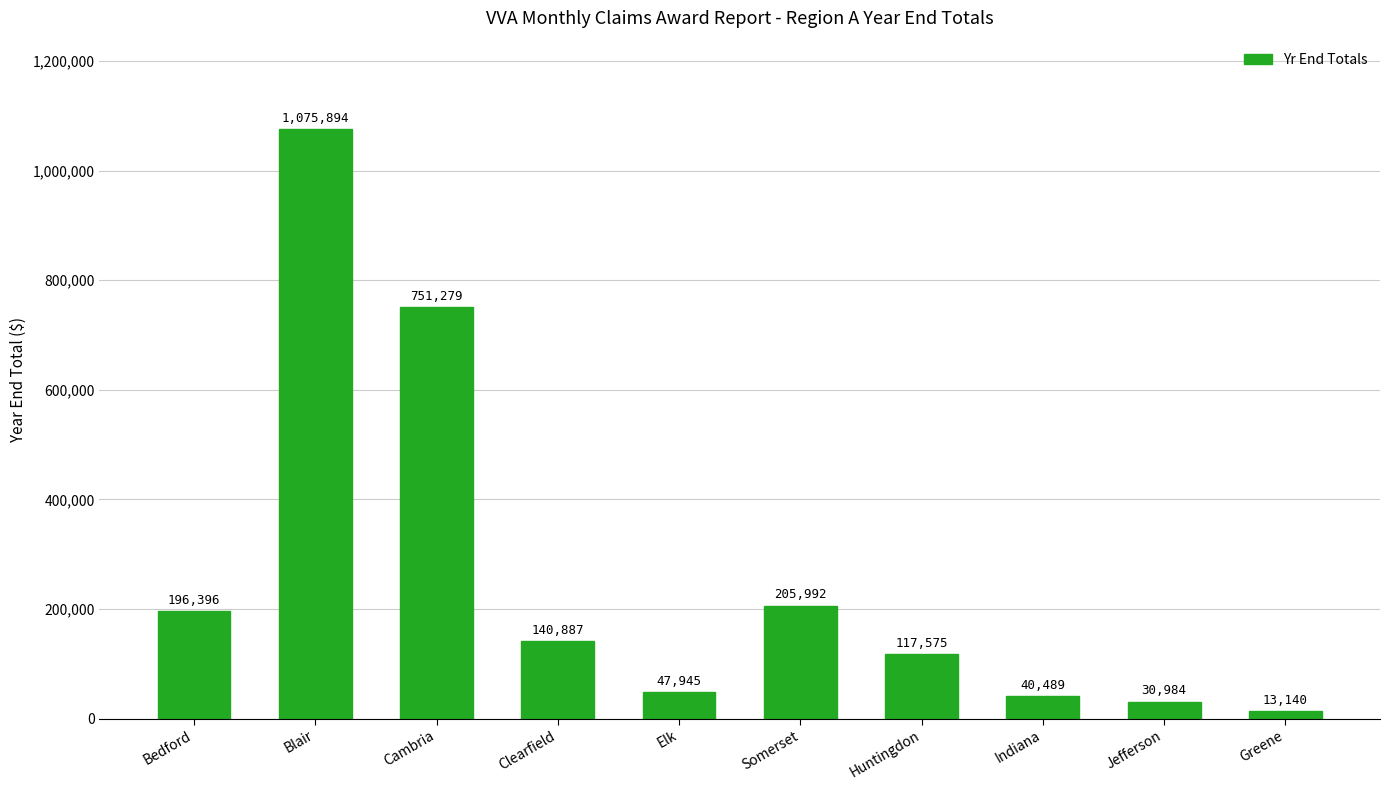

How many bars are there in total?

10